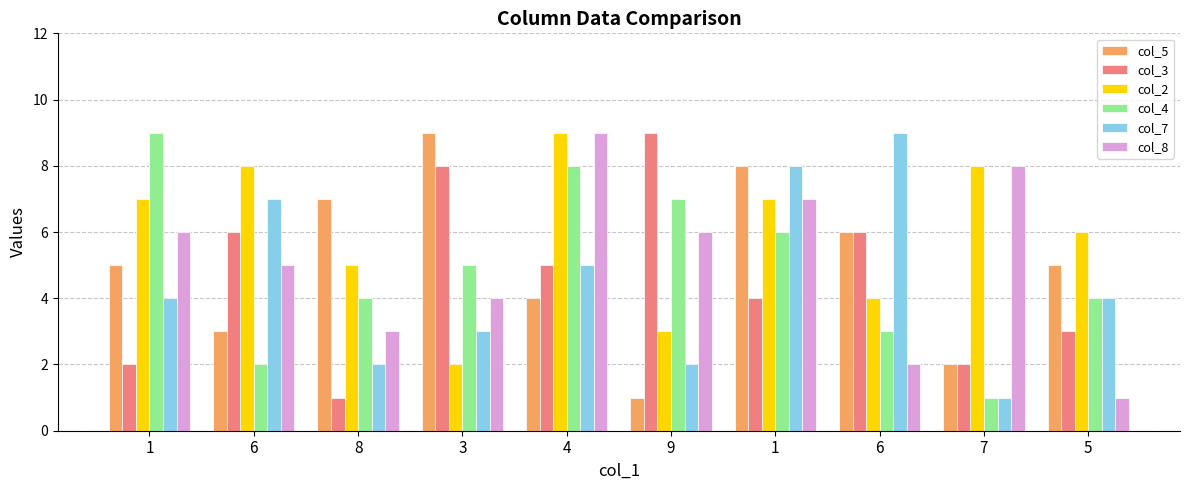

Reading left to right, list all the values displayed in this chart.

col_5: 5	3	7	9	4	1	8	6	2	5
col_3: 2	6	1	8	5	9	4	6	2	3
col_2: 7	8	5	2	9	3	7	4	8	6
col_4: 9	2	4	5	8	7	6	3	1	4
col_7: 4	7	2	3	5	2	8	9	1	4
col_8: 6	5	3	4	9	6	7	2	8	1